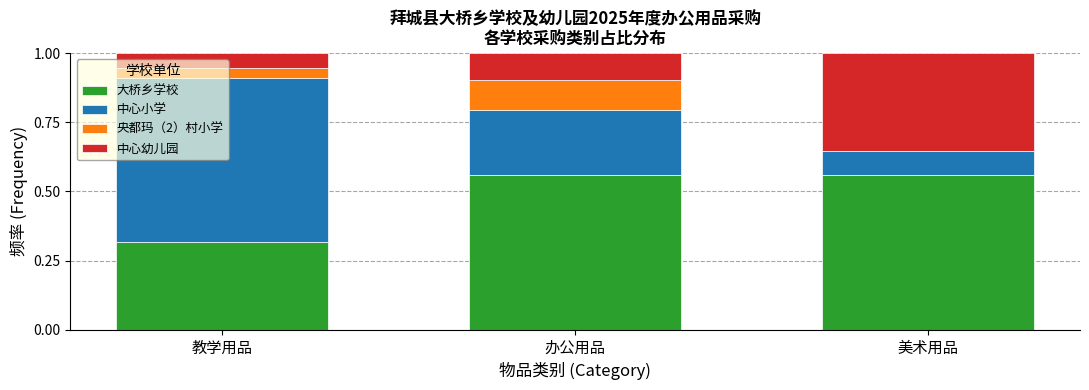

The value of 大桥乡学校 at 美术用品 is 0.6. True or false?

True